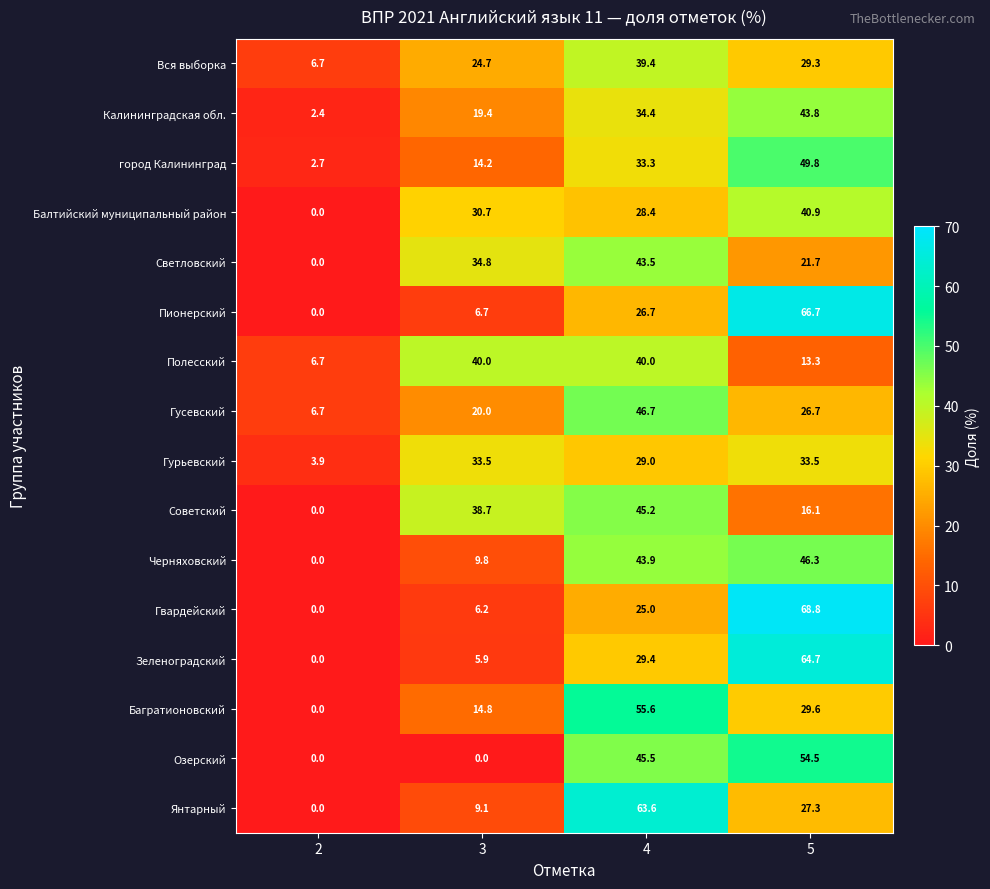

The Советский series shows 5.6 at 5. True or false?

False